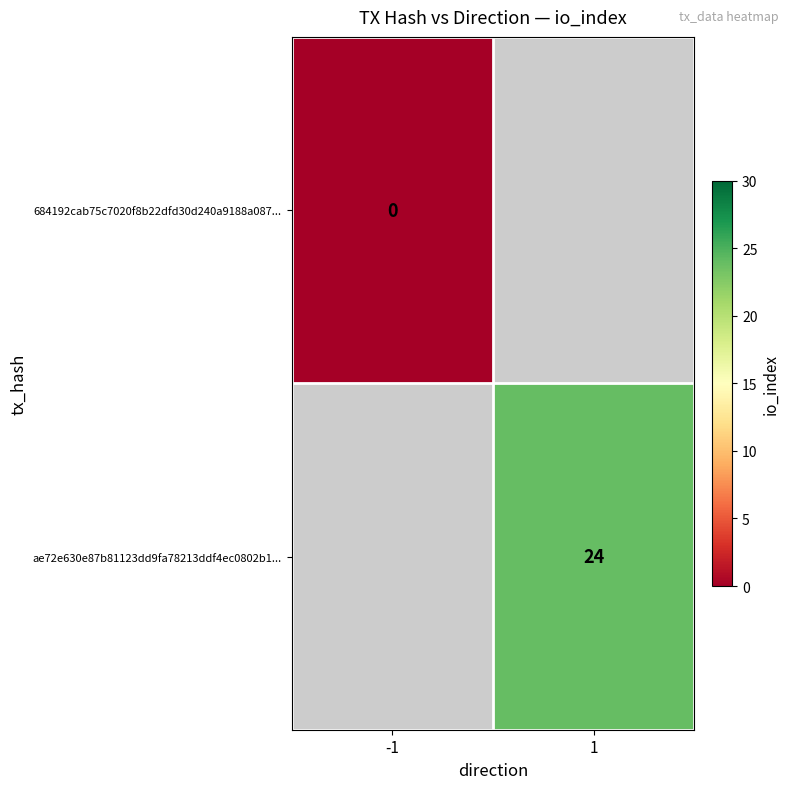

The value of ae72e630e87b81123dd9fa78213ddf4ec0802b1... at 1 is 15.2. True or false?

False